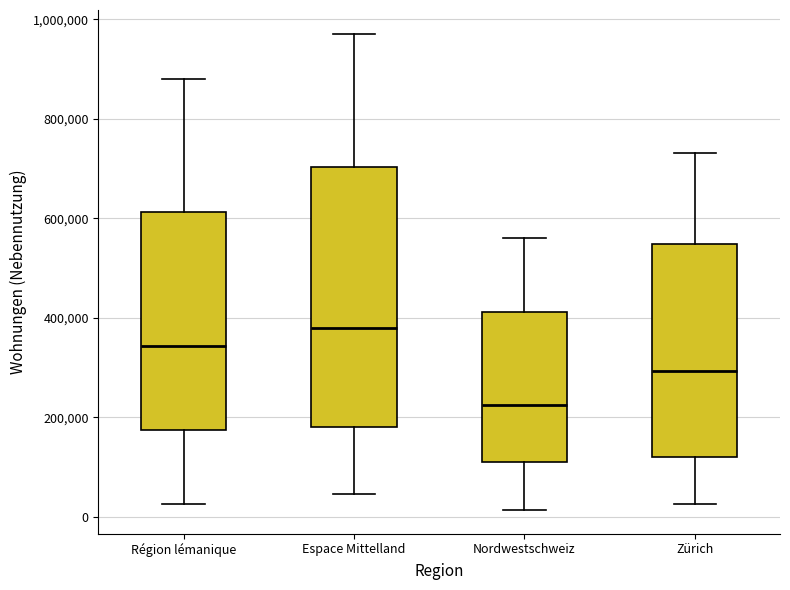

Reading left to right, read every box against the y-axis: the position of its median line, the range the box covers, and the ends of its whiskers. The values are not printed on the chart, so give them approximately, as read against the axis.

Région lémanique: median 340000, box 180000 to 620000, whiskers 20000 to 880000
Espace Mittelland: median 380000, box 180000 to 700000, whiskers 40000 to 980000
Nordwestschweiz: median 220000, box 100000 to 420000, whiskers 20000 to 560000
Zürich: median 300000, box 120000 to 540000, whiskers 20000 to 740000